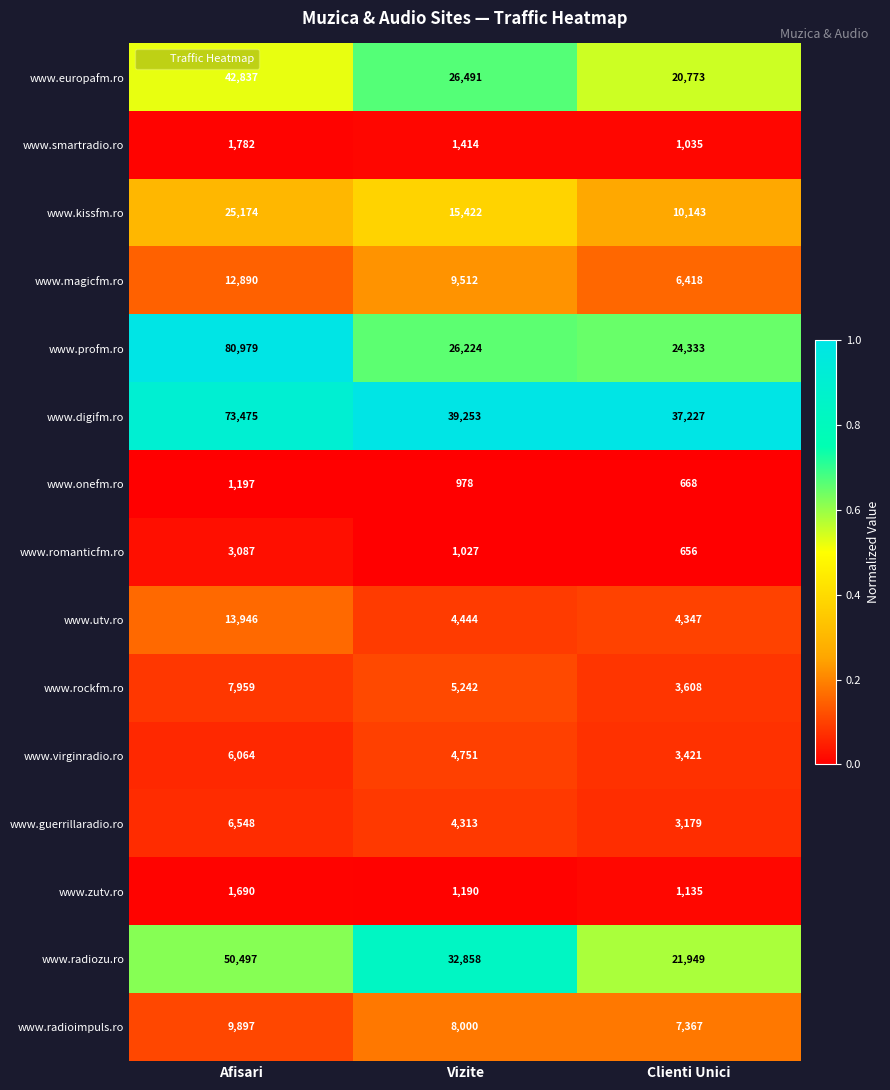

Which series has the largest total across all categories?

www.digifm.ro